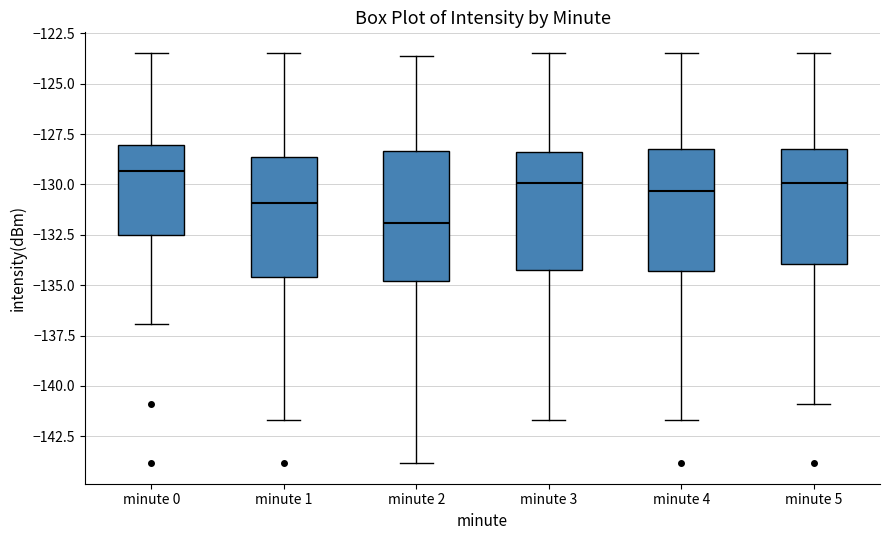

Which box has the highest median line?

minute 0